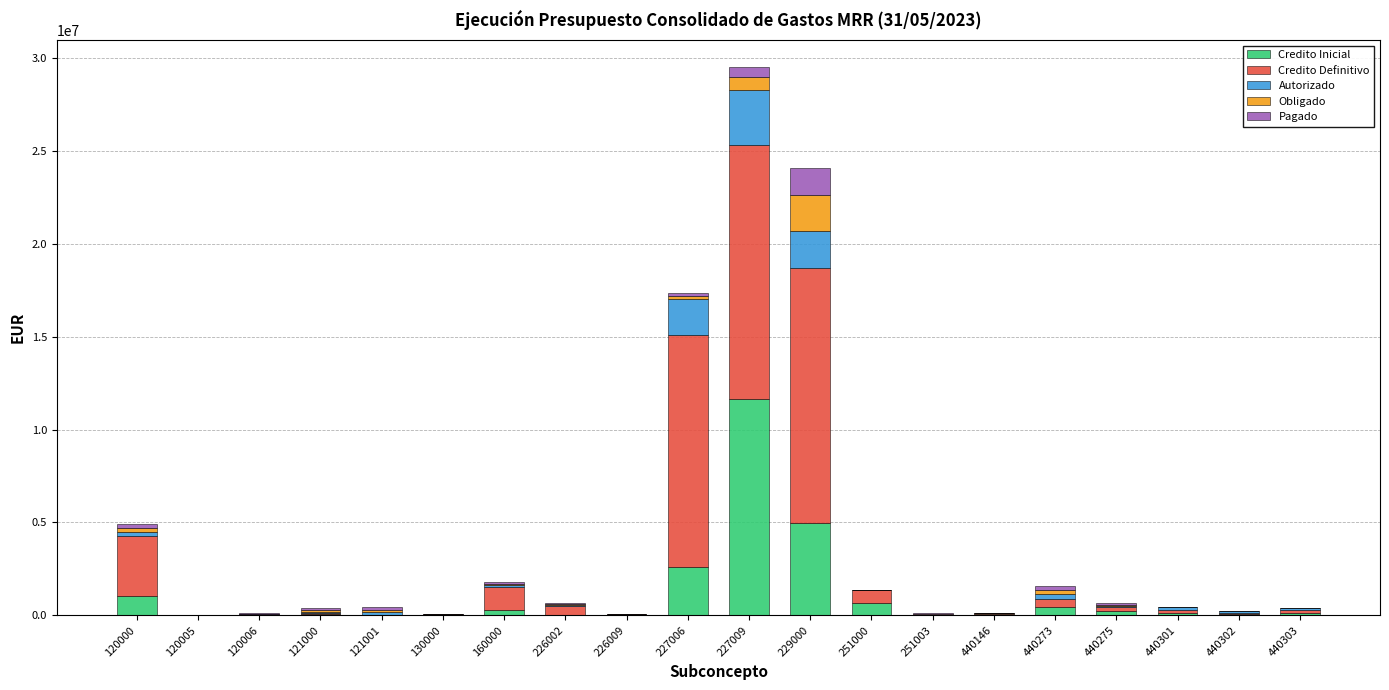

At which category is the sum across all series the highest?

227009